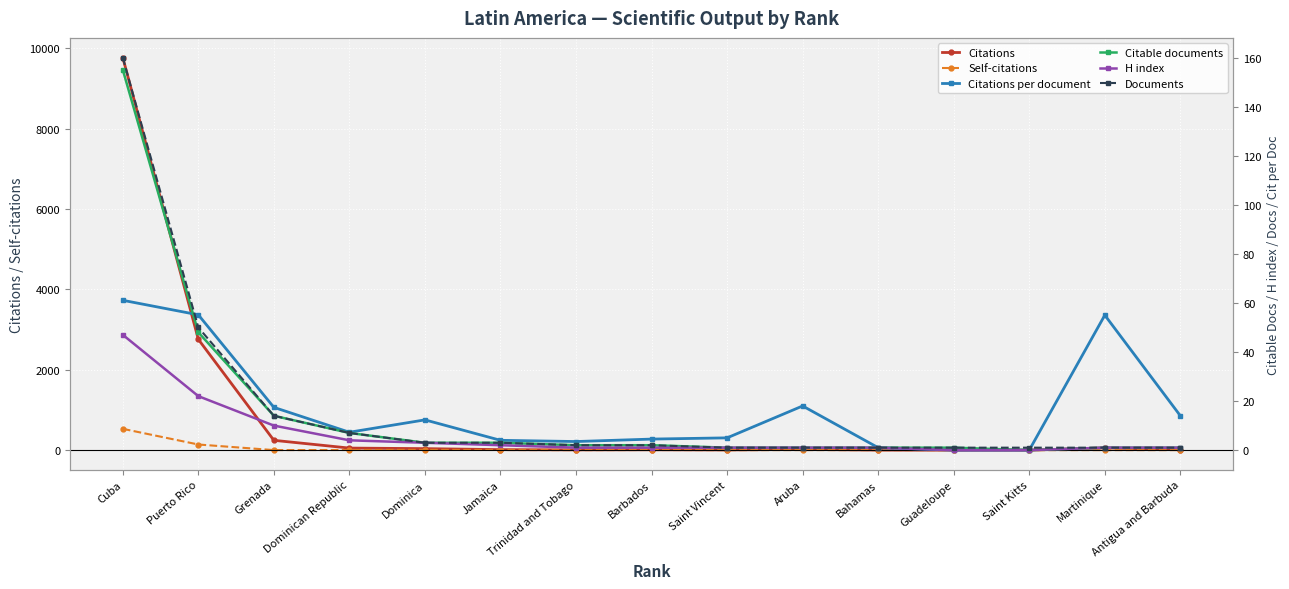

Which series changed the most between Dominica and Saint Vincent?

Citations